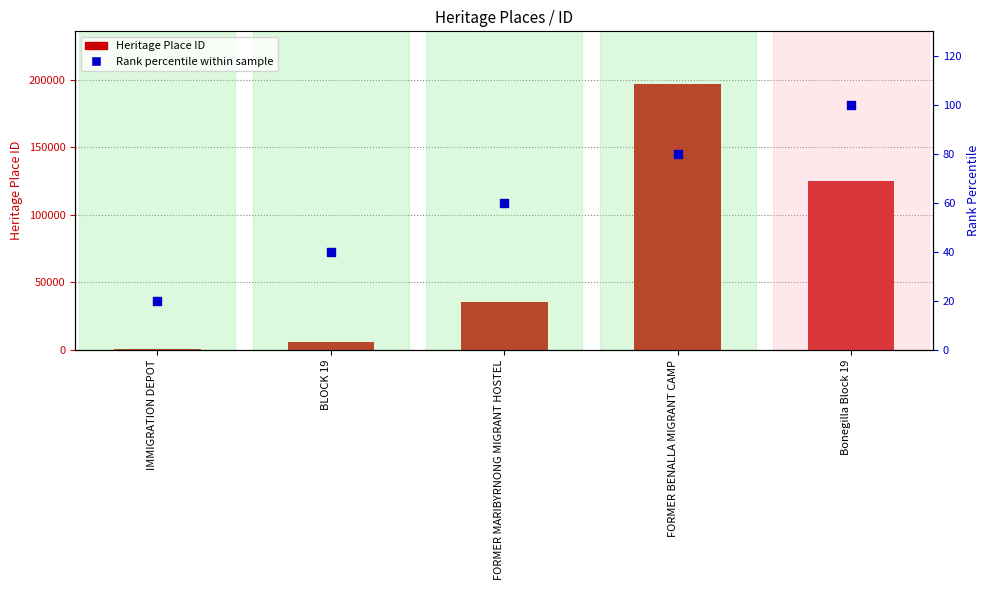

Which series has the widest spread of Y values?

ID (Heritage Place)